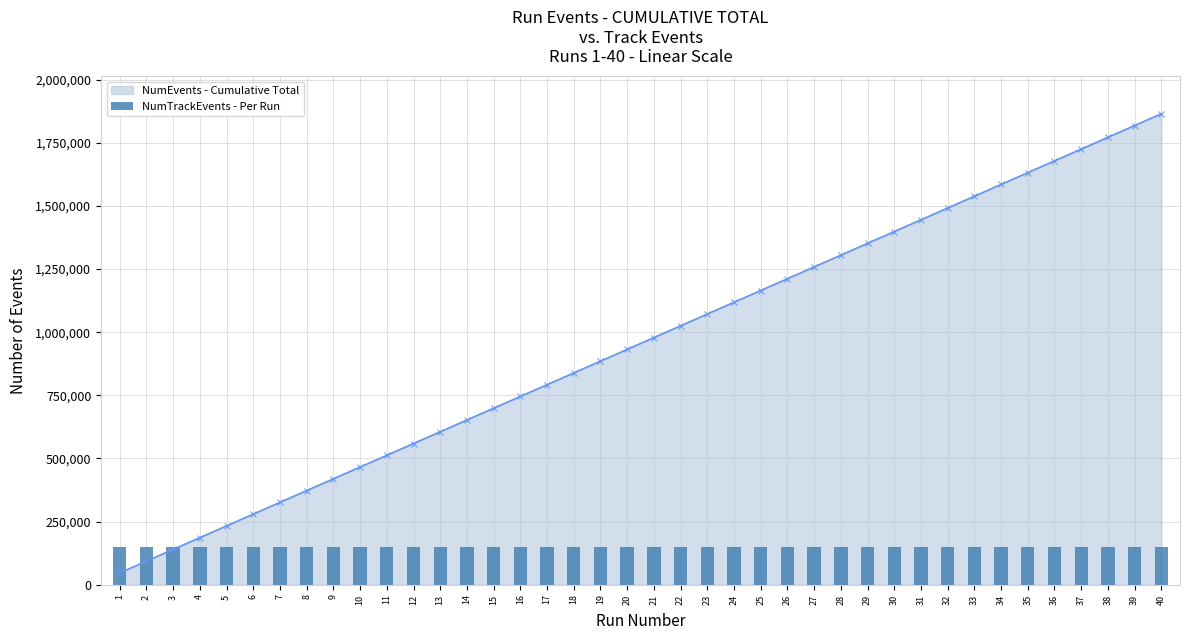

Between 38 and 26, which is larger?

38